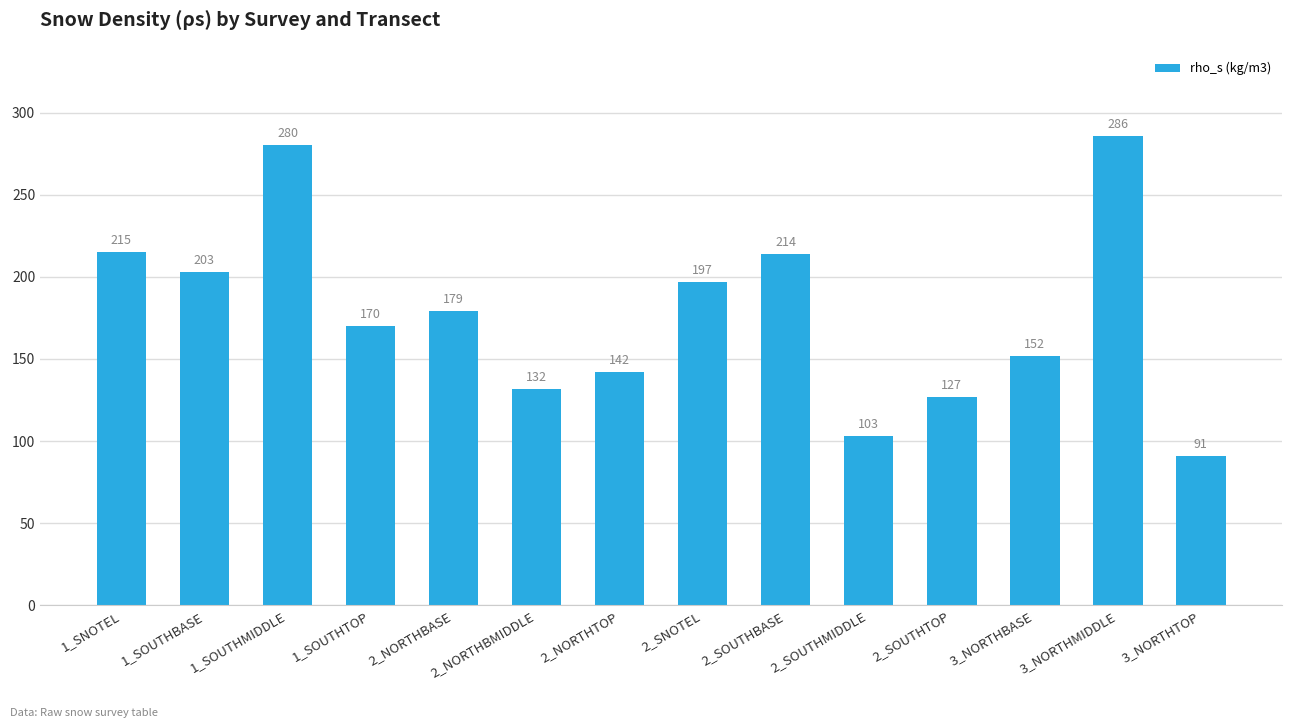

What is the sum of the values at 3_NORTHBASE and 2_NORTHBASE?

331